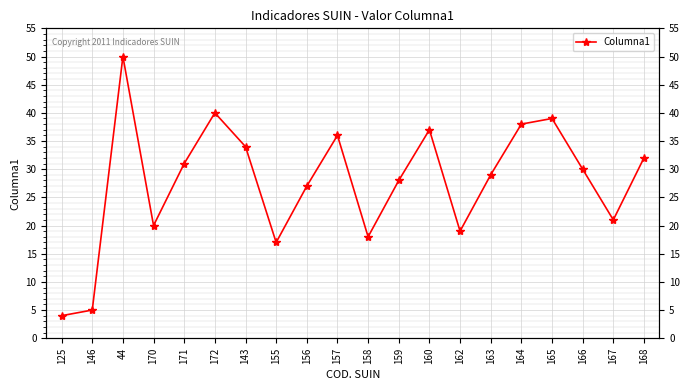

What is the value of the 5th point from the left?

31